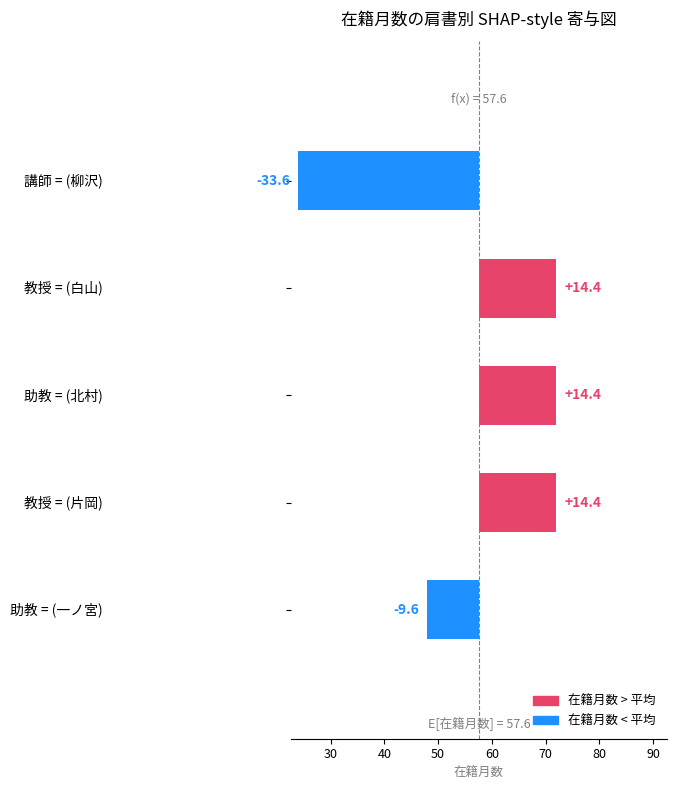

Which series has the largest total across all categories?

在籍月数